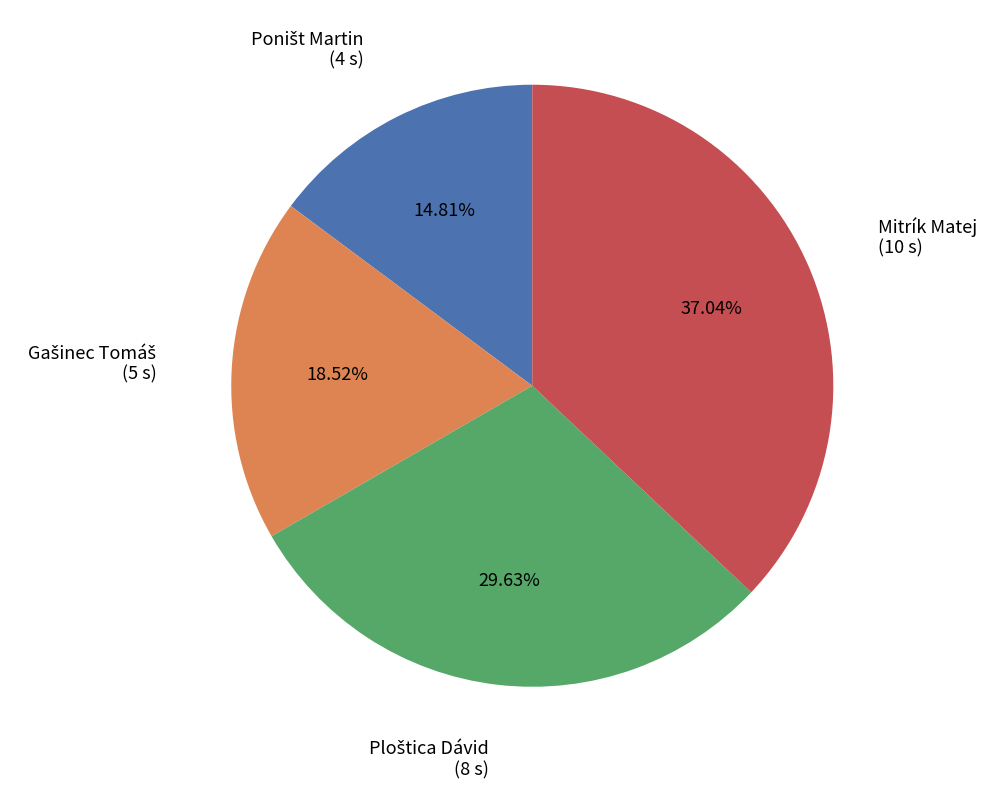

Does any single category account for the majority?

No